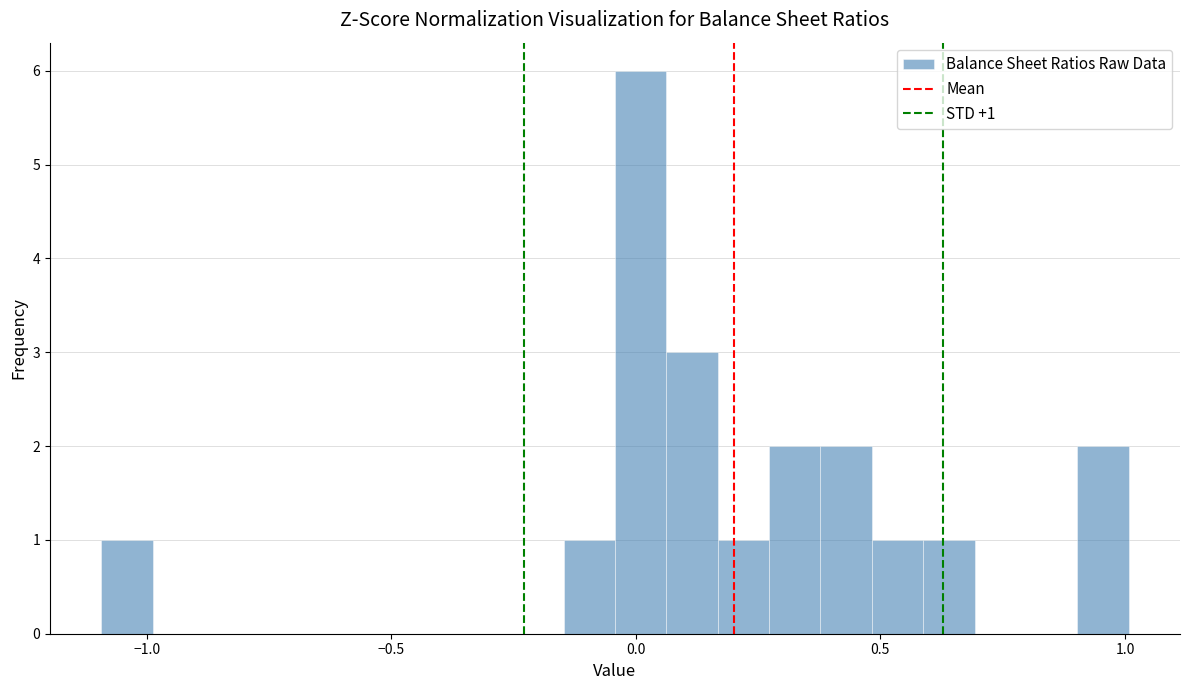

Read against the x-axis, roughly where is the centre of the tallest bar?

0.00